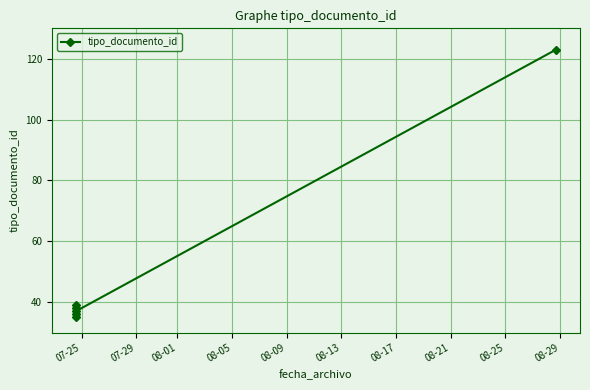

The value at 07-25 is 24. True or false?

False